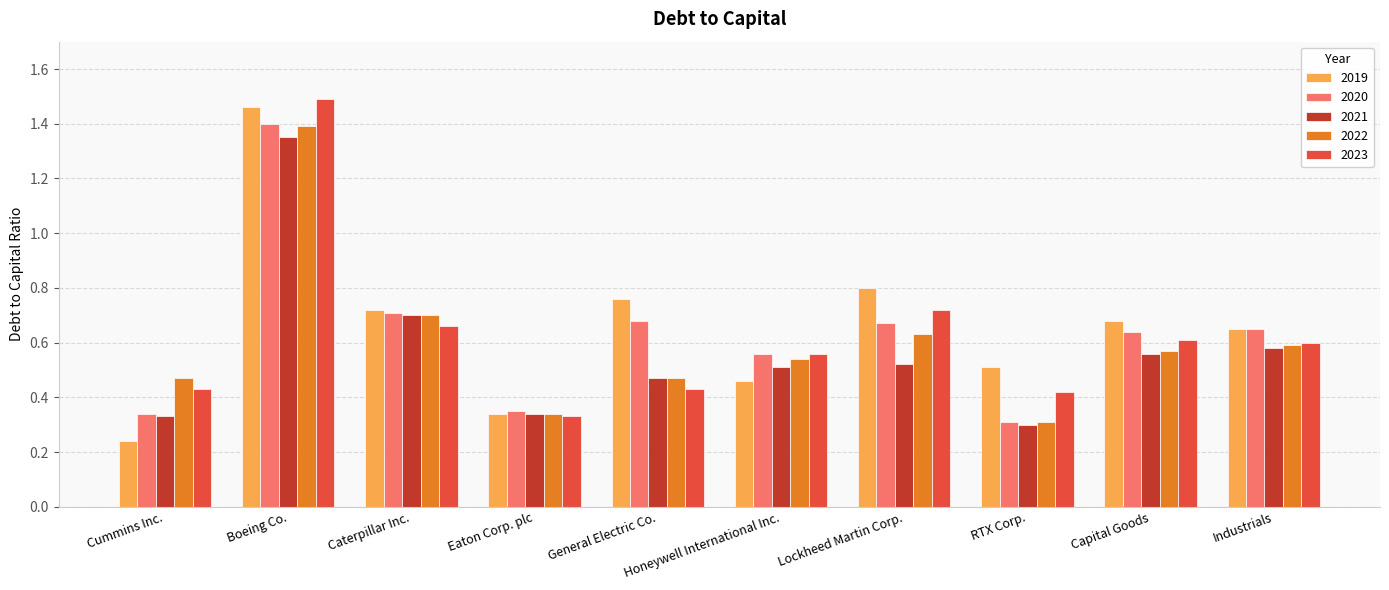

What is the sum of all 2019 values?

6.6